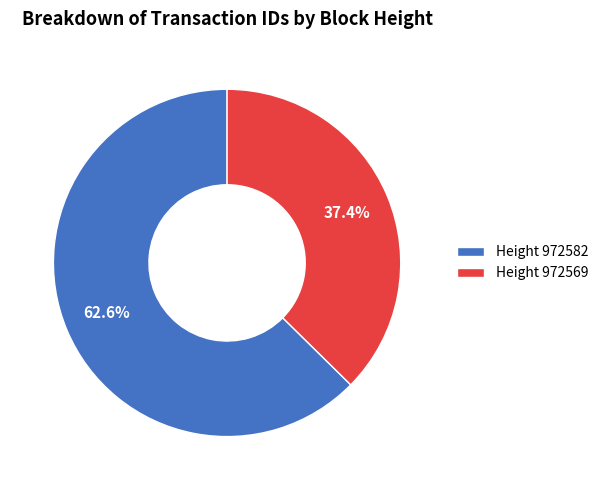

How many slices are in this pie chart?

2